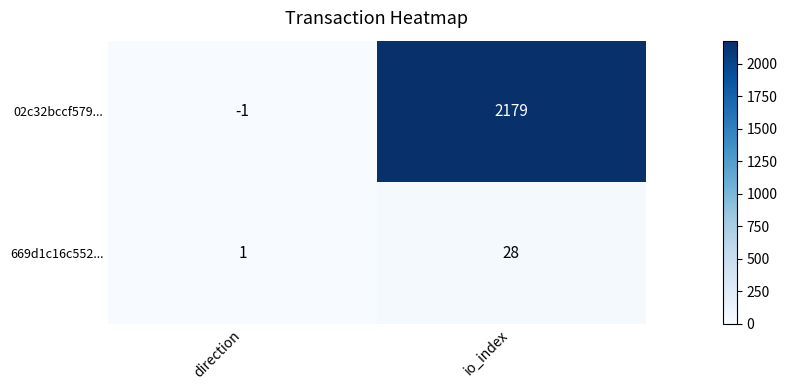

Rank the series at direction from highest to lowest value.

669d1c16c552..., 02c32bccf579...